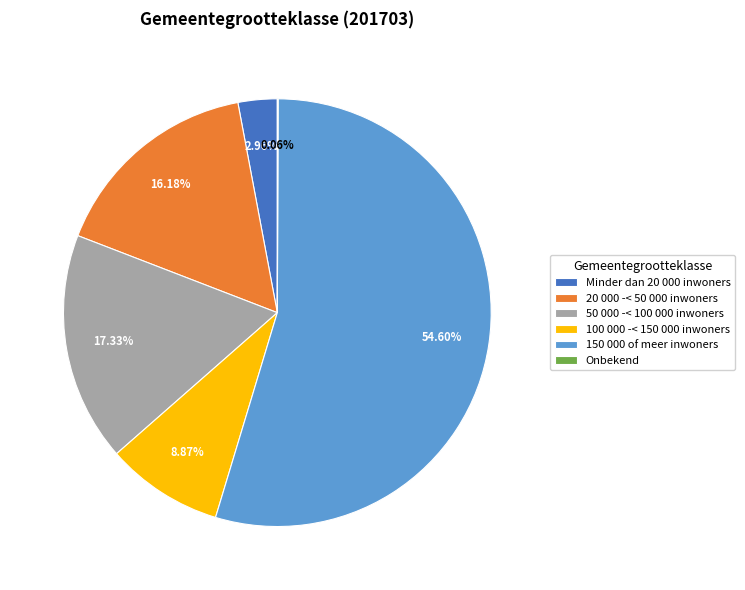

What portion of the pie excludes Minder dan 20 000 inwoners?

97.0%